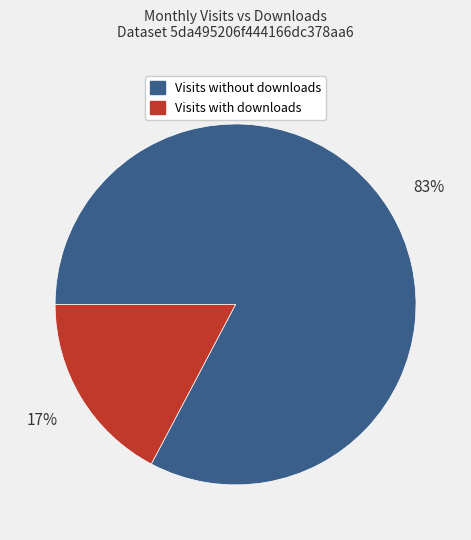

Rank the categories by value from highest to lowest.

Visits without downloads, Visits with downloads